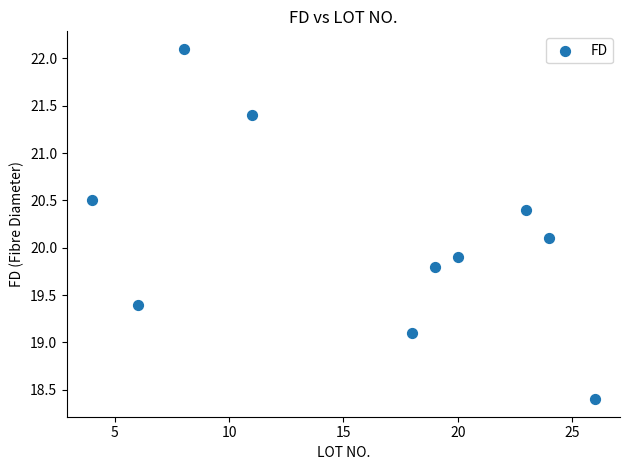

What is the range of X values (max minus min)?

22.0